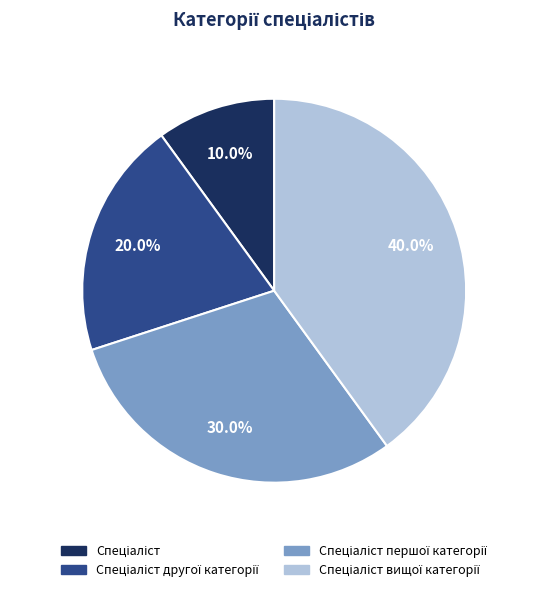

Is there any slice that represents more than half of the pie?

No